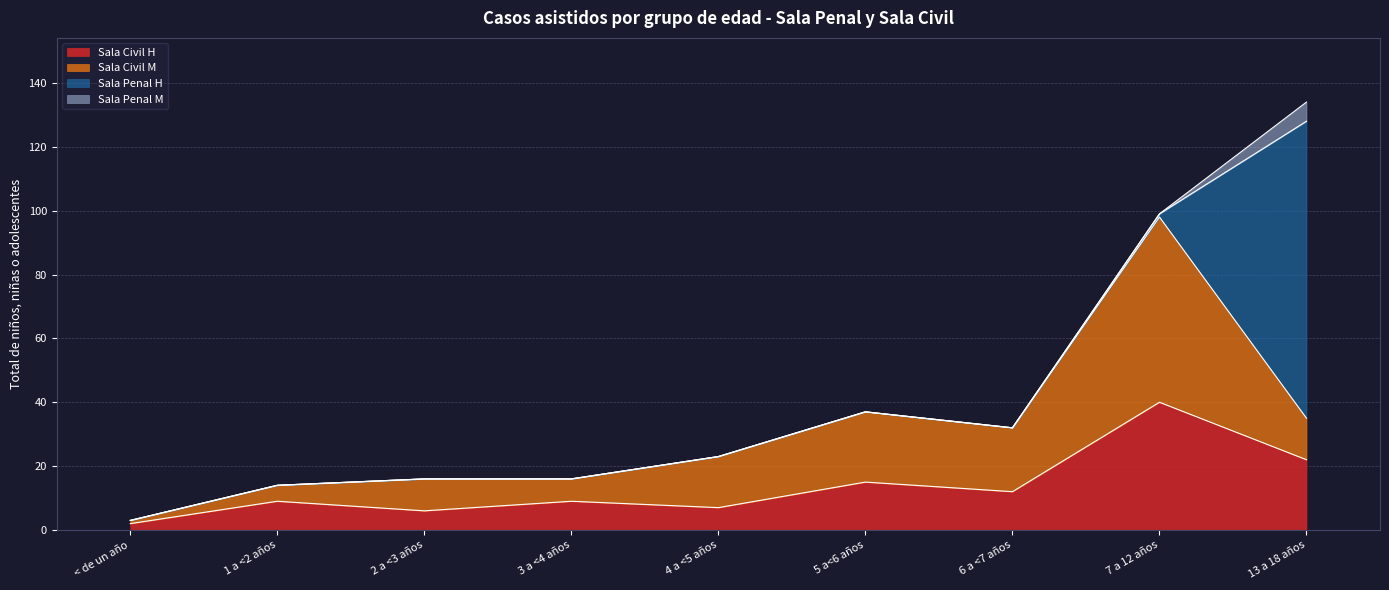

What is the value of the Sala Civil H point at the 6th from the left?

15